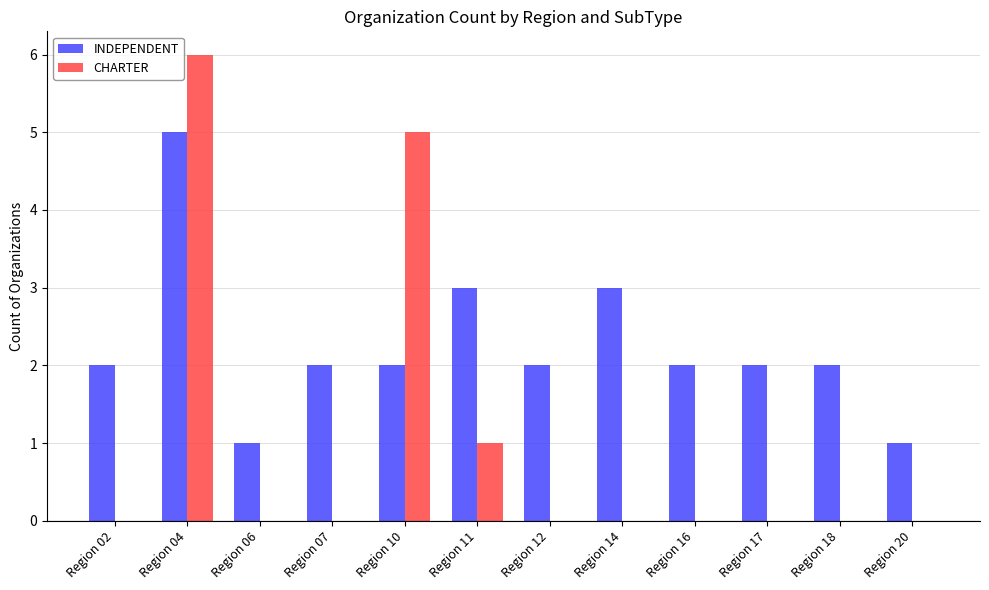

What is the spread (max minus min) of values at Region 07?

2